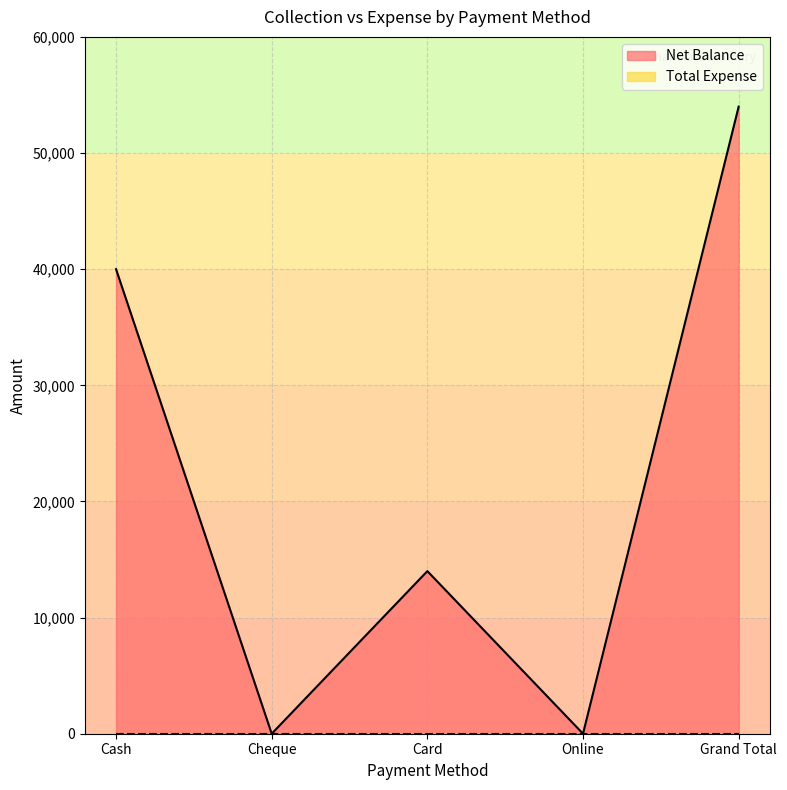

Reading right to left, extract all data points from this chart.

54000	0	14000	0	40000